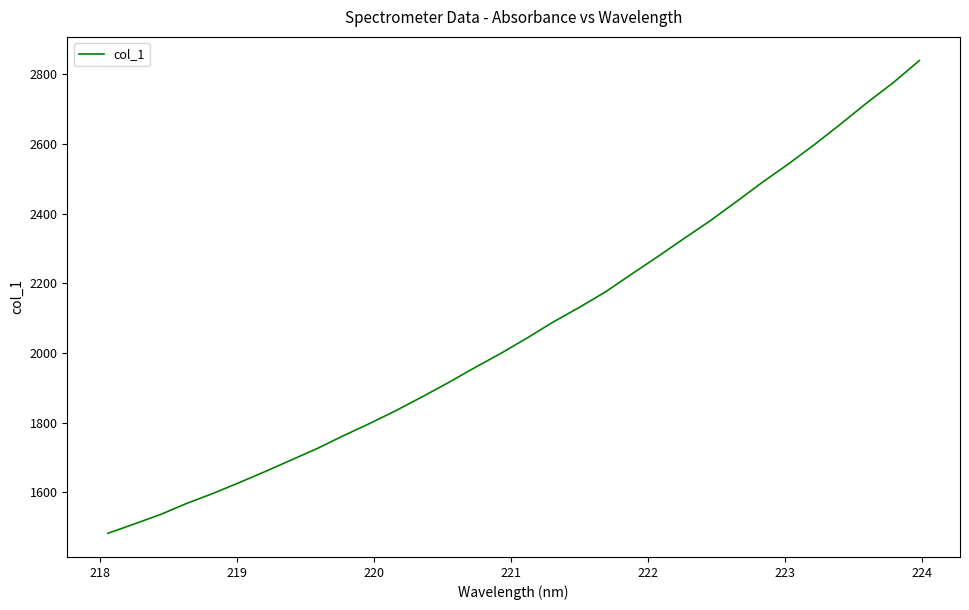

What is the minimum value shown in the chart?

1482.7